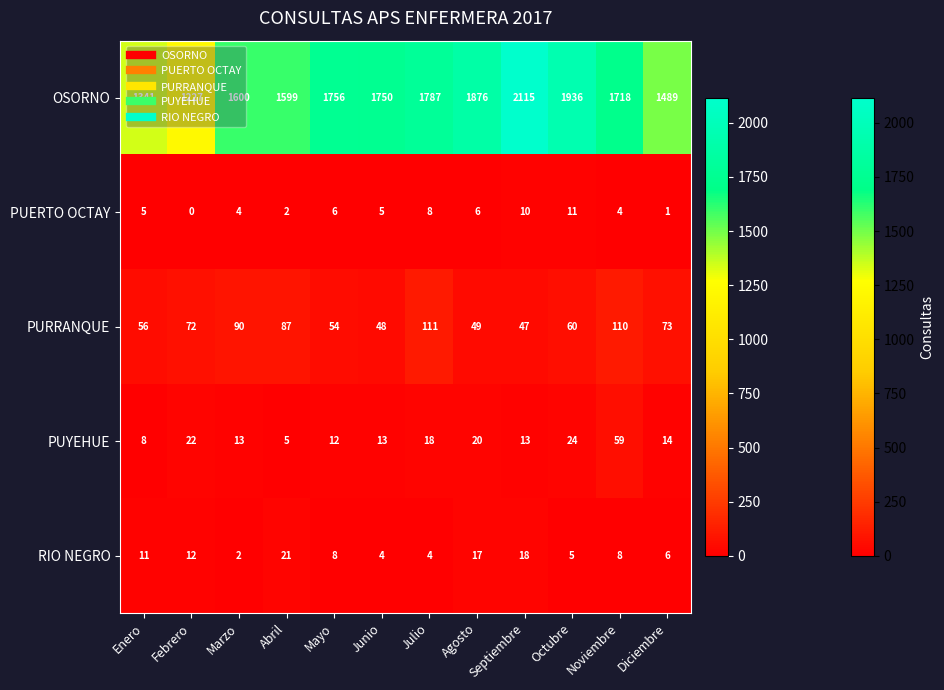

Which series has the largest range (max minus min)?

OSORNO